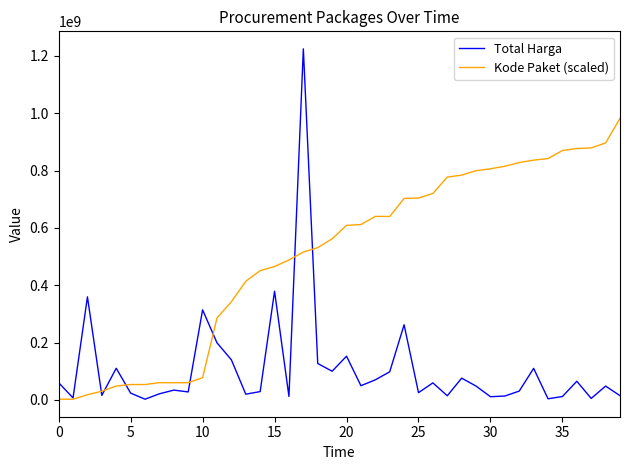

Which series has the largest range (max minus min)?

Total Harga